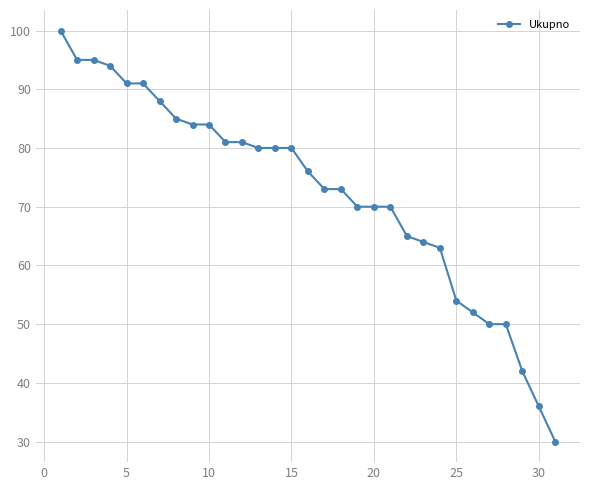

Does the chart have visible grid lines?

Yes